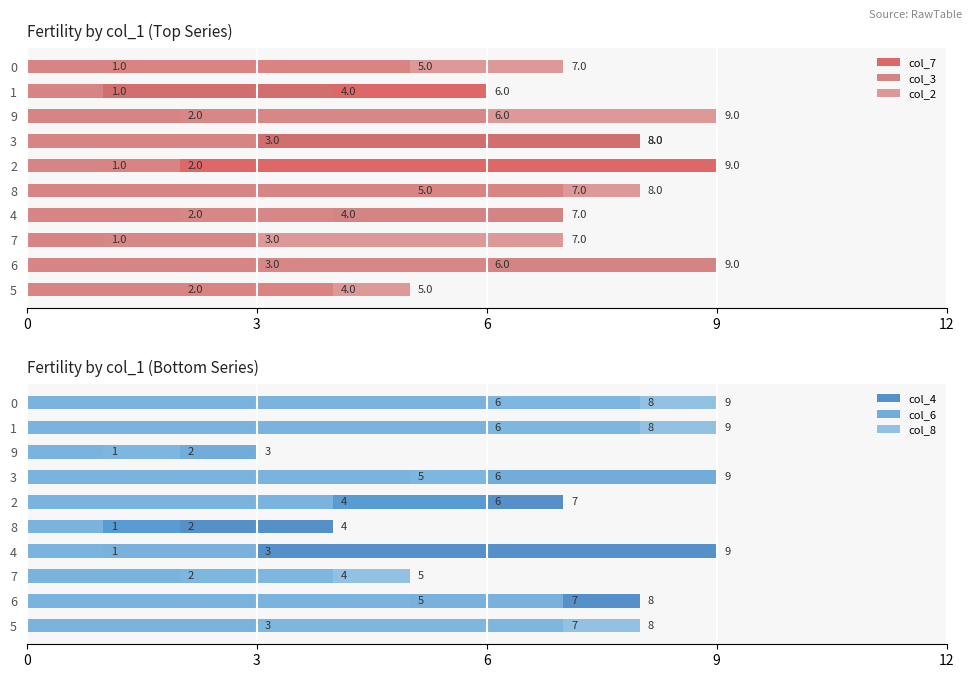

What are all the series names shown in the legend?

col_7, col_3, col_2, col_4, col_6, col_8